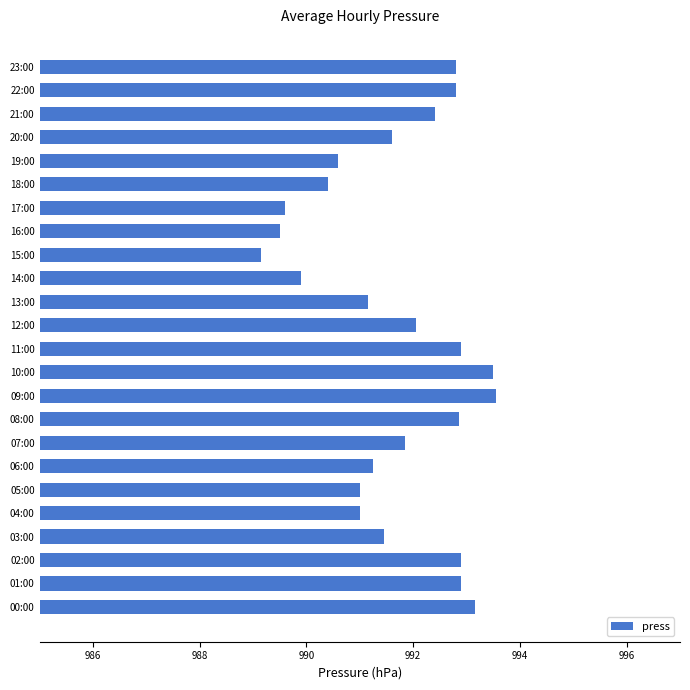

Which category has the lowest value across all series?

15:00